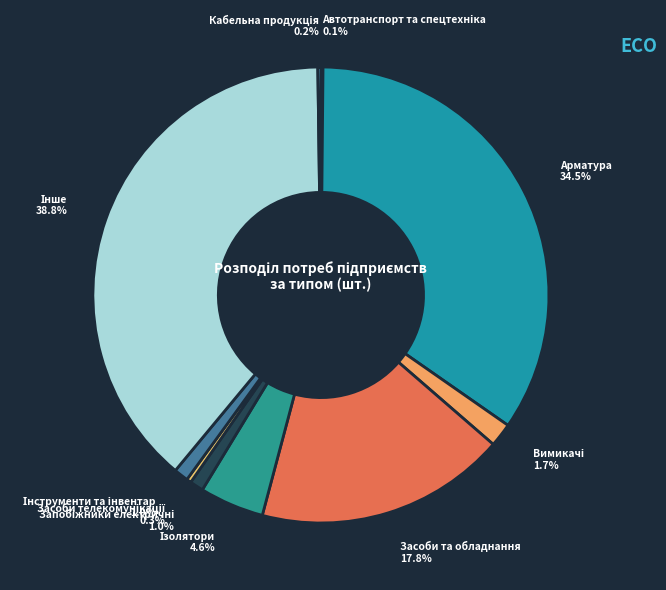

Is there a majority slice in this chart?

No